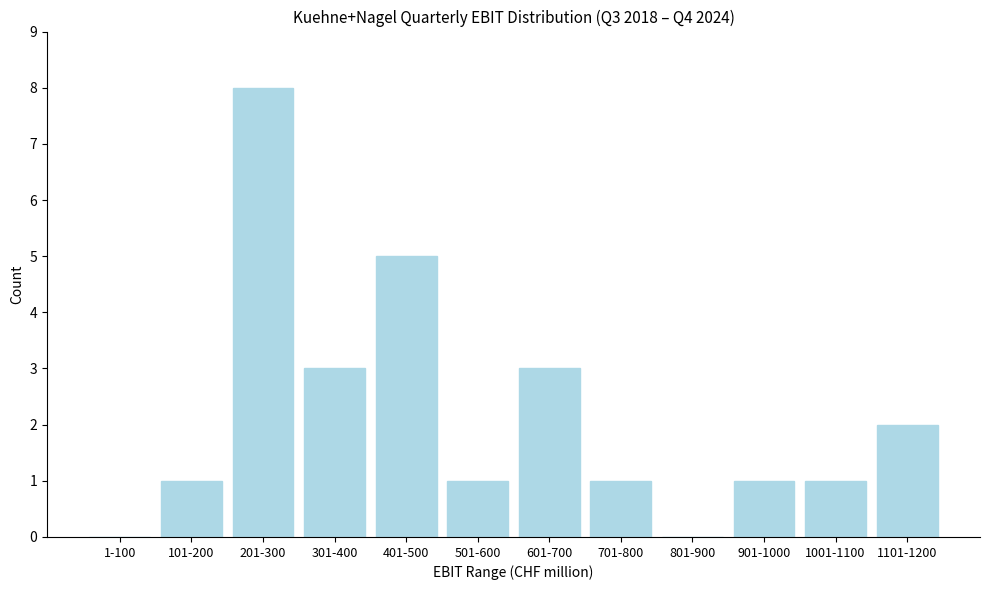

Reading right to left, extract all data points from this chart.

1101-1200=2	1001-1100=1	901-1000=1	801-900=0	701-800=1	601-700=3	501-600=1	401-500=5	301-400=3	201-300=8	101-200=1	1-100=0